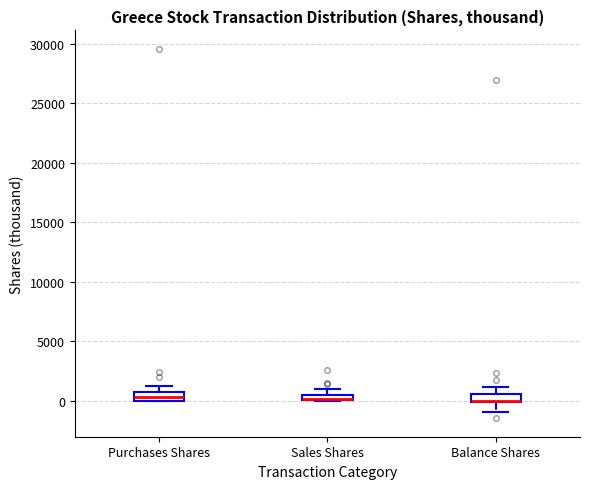

Where is the upper edge of the box for Balance Shares on the y-axis? The values are not printed on the chart, so give them approximately, as read against the axis.

500